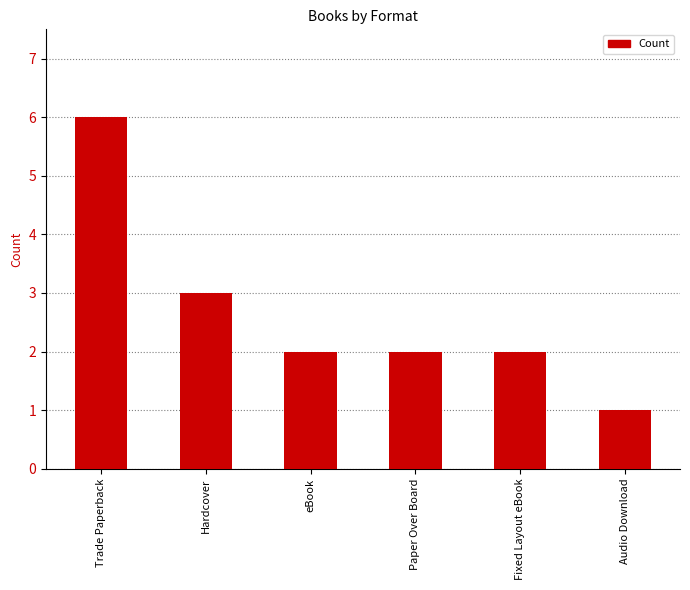

At which label does the data first exceed 2?

Trade Paperback